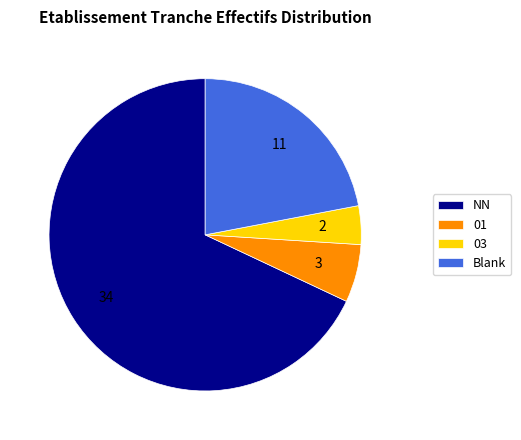

The NN slice represents 68% of the pie. True or false?

True